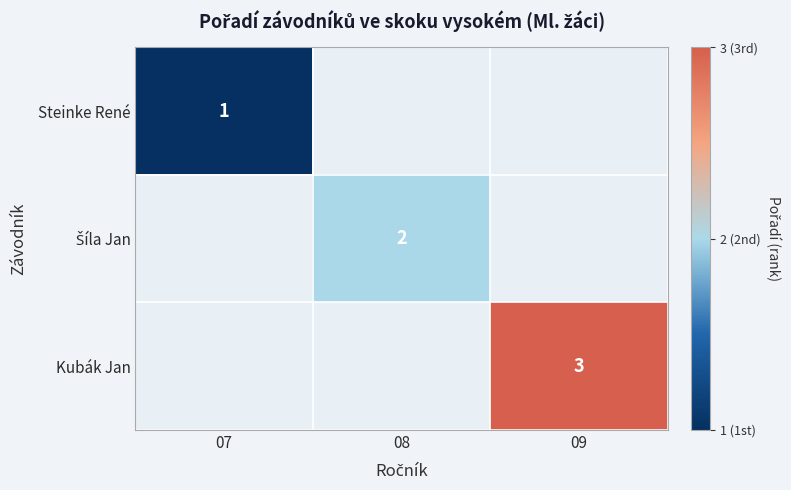

At which category does the chart reach its minimum across all series?

07